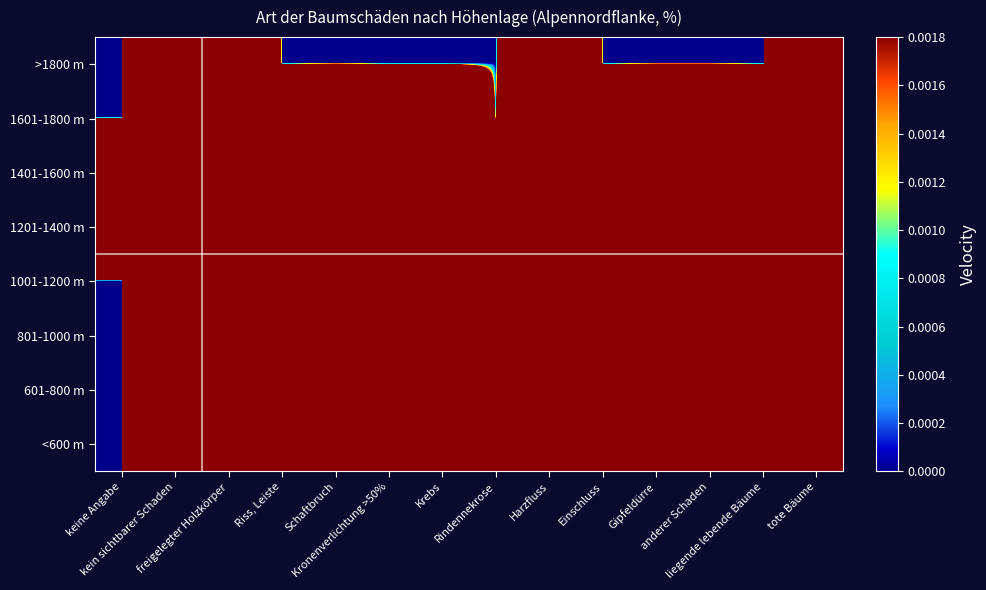

Between Schaftbruch and Einschluss, which is larger?

Schaftbruch